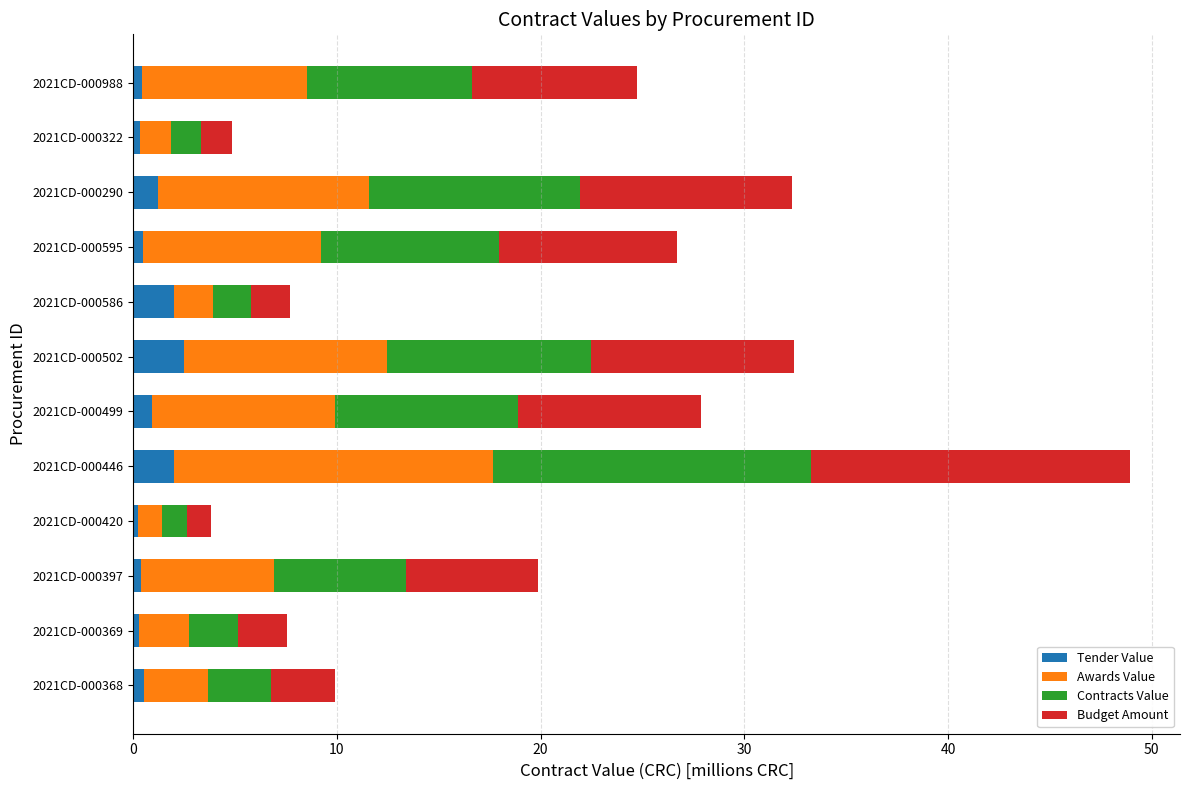

The Tender Value series shows 0.2 at 2021CD-000420. True or false?

True